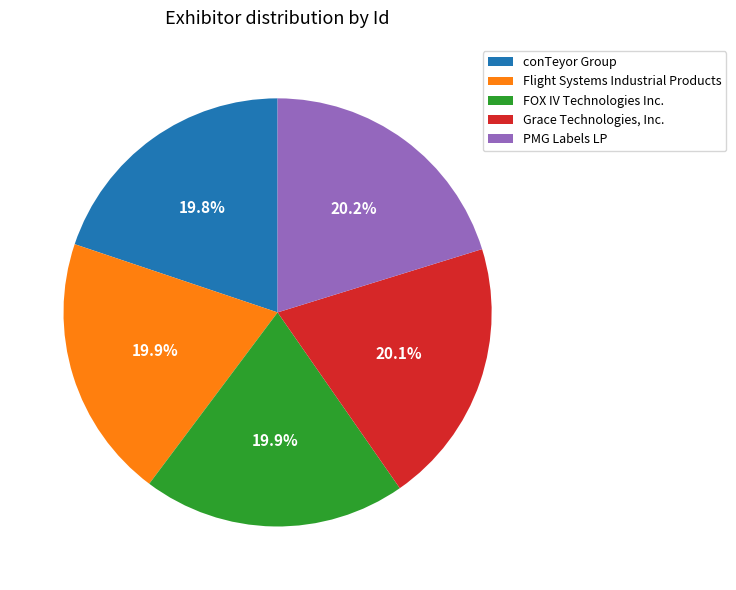

True or false: Flight Systems Industrial Products accounts for 35% of the total.

False